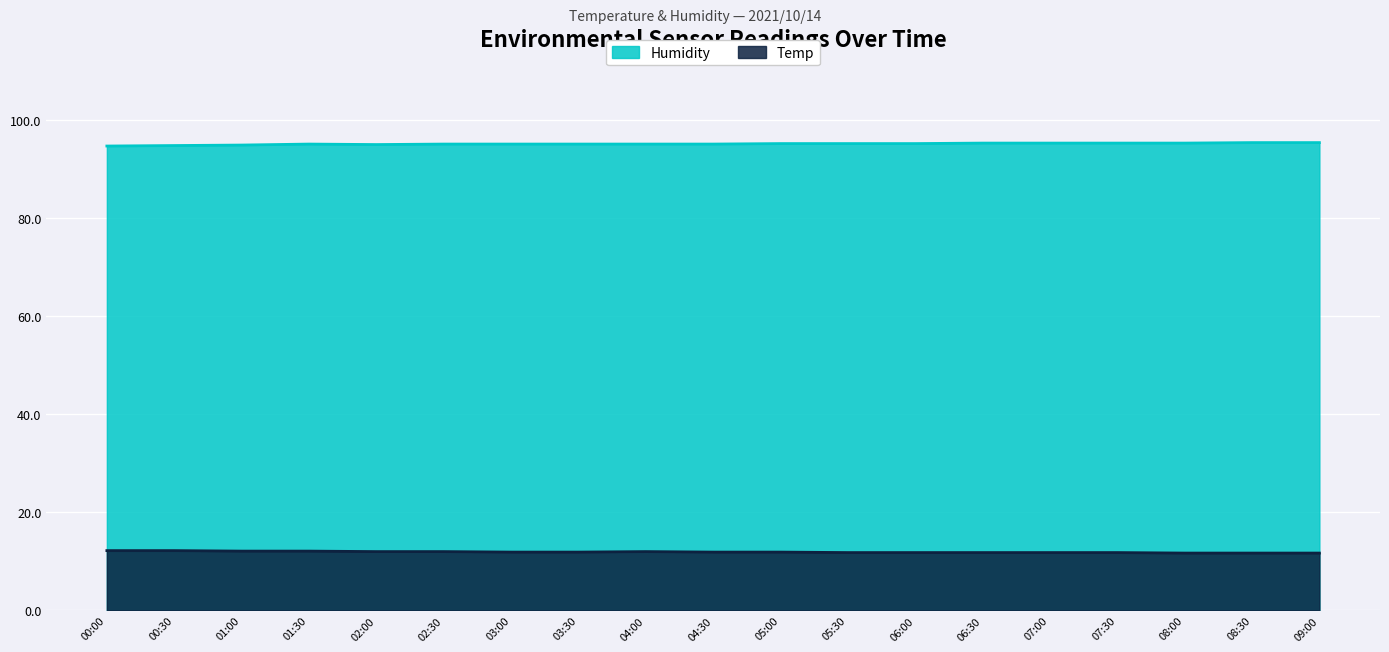

How many lines are shown in the chart?

2